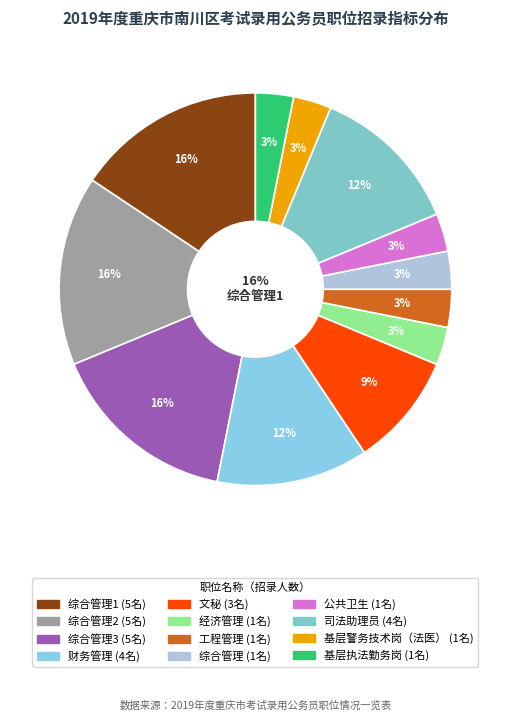

What percentage is the 工程管理 slice, to the nearest percent?

3%